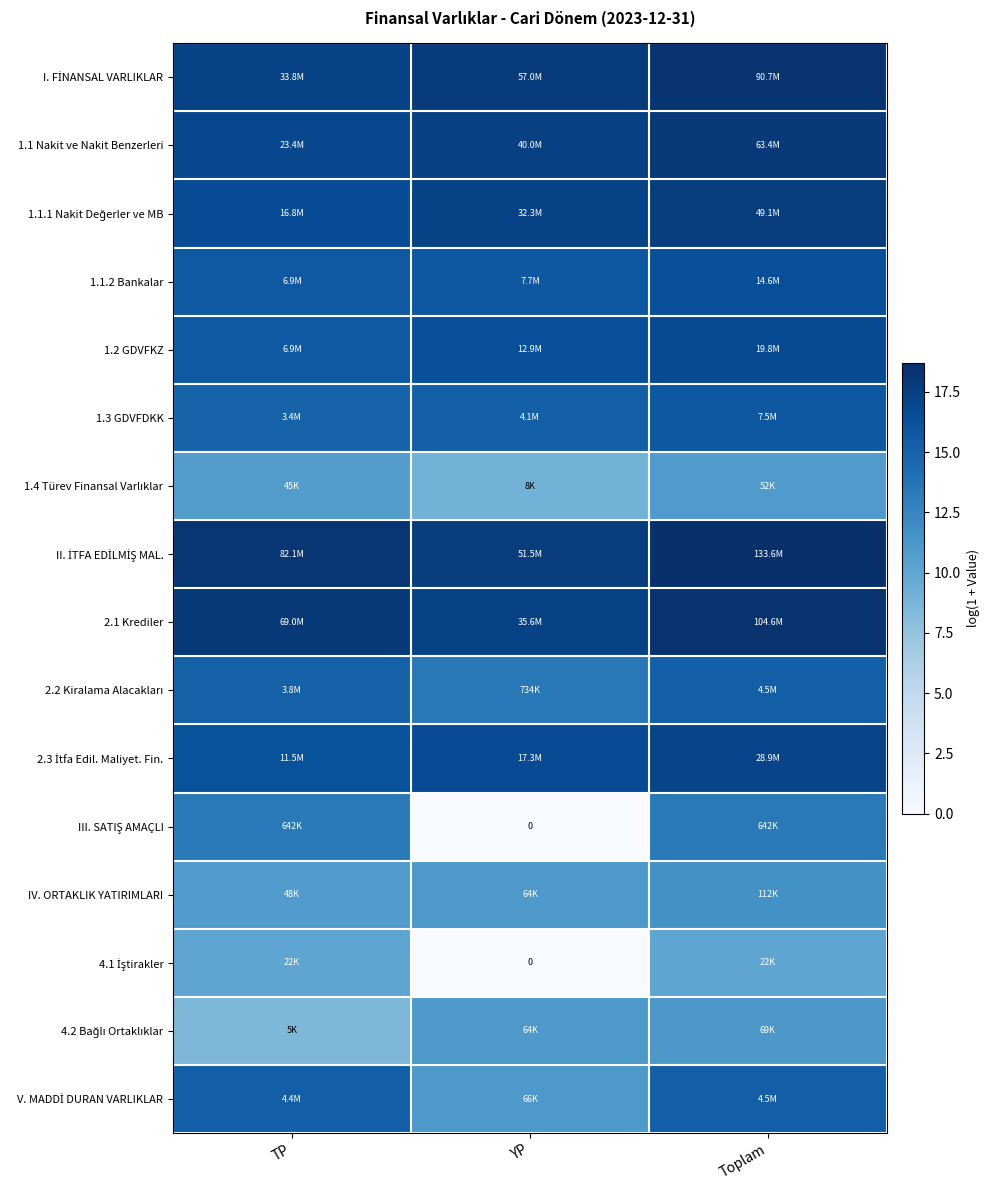

What is the difference between the highest and lowest values at TP?

9.7